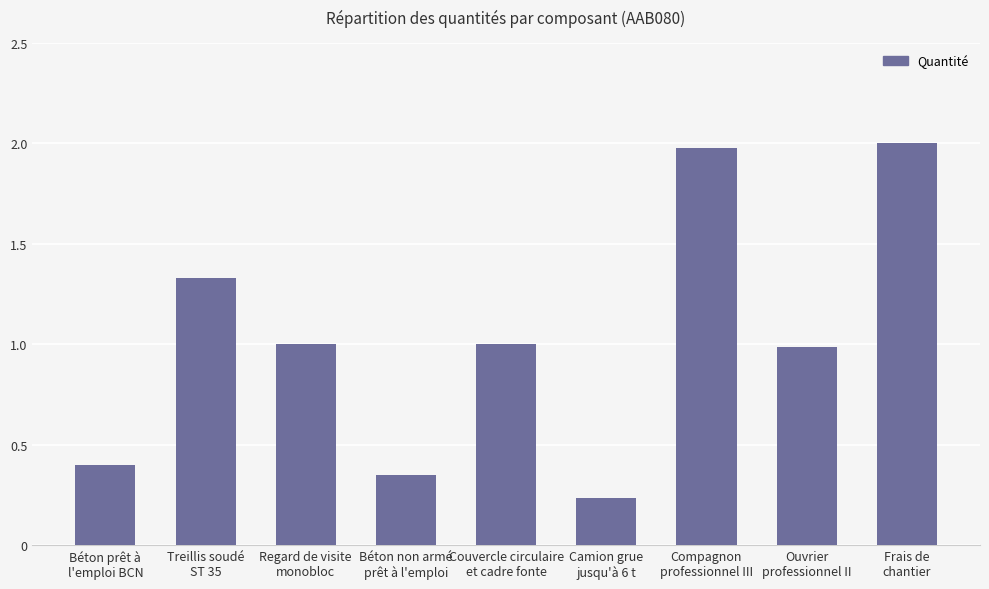

Between Béton non armé
prêt à l'emploi and Compagnon
professionnel III, which is larger?

Compagnon
professionnel III